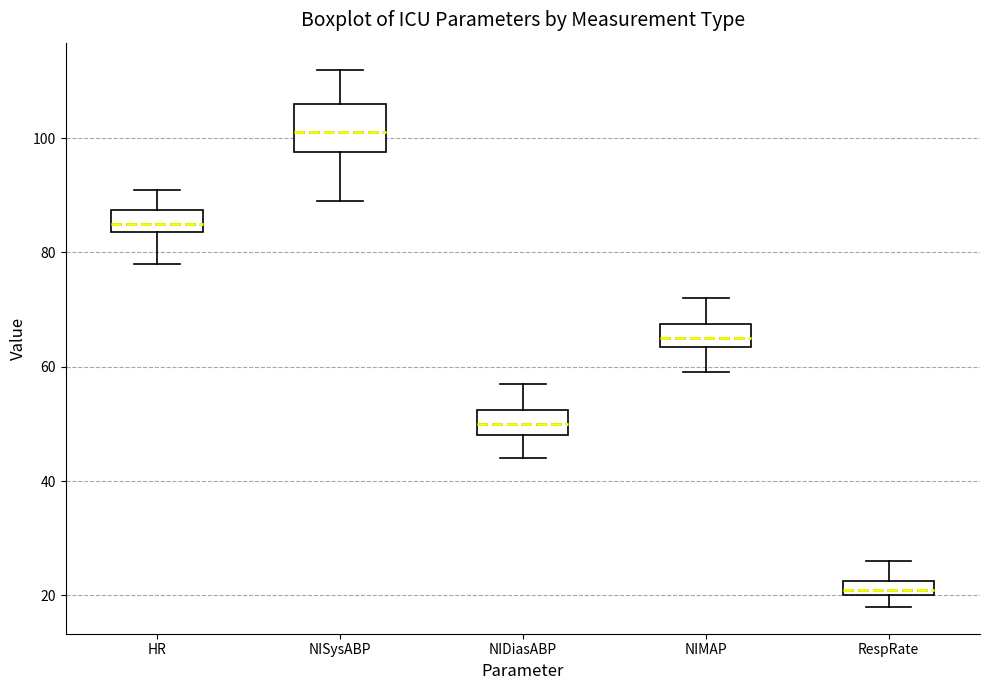

Which box has the lowest median line?

RespRate